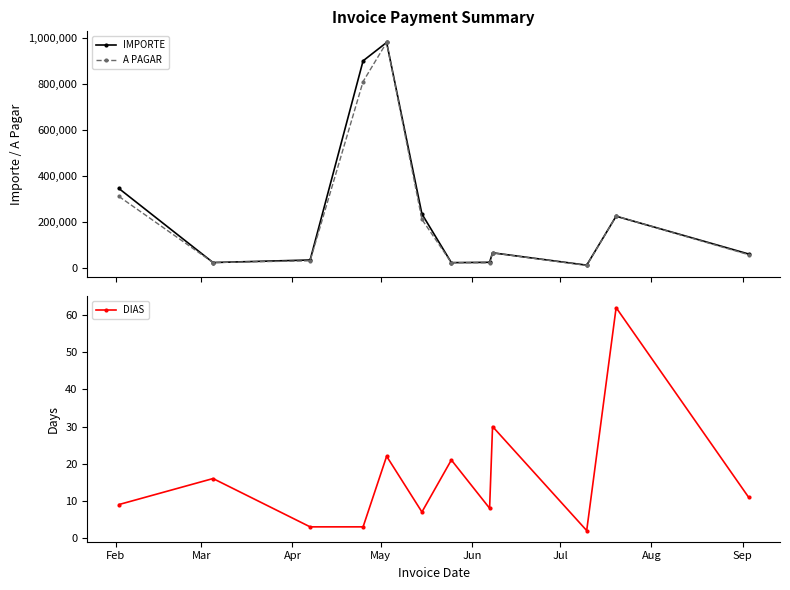

How many interior local peaks does the A PAGAR series have?

3